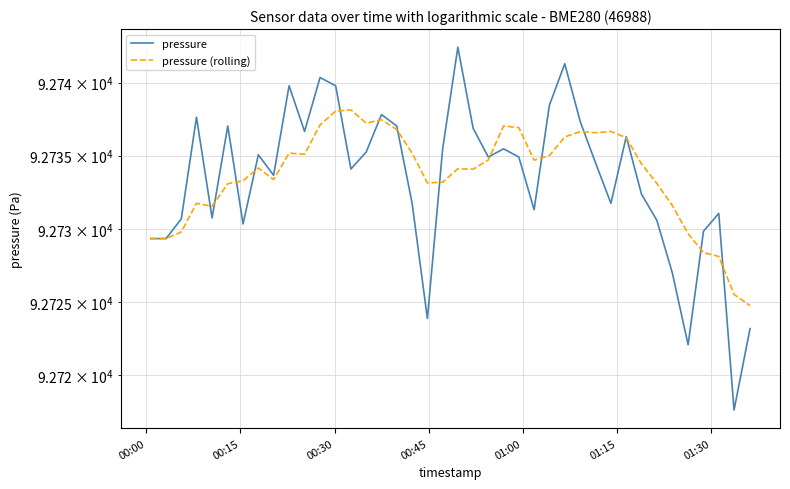

Reading left to right, what are all the values shown in this chart?

pressure: 92729.3	92729.3	92730.7	92737.6	92730.8	92737.0	92730.3	92735.1	92733.7	92739.8	92736.7	92740.3	92739.8	92734.1	92735.2	92737.8	92737.0	92731.8	92723.9	92735.5	92742.4	92736.9	92734.9	92735.5	92734.9	92731.3	92738.4	92741.3	92737.3	92734.5	92731.8	92736.3	92732.4	92730.6	92727.0	92722.1	92729.8	92731.1	92717.6	92723.2
pressure (rolling): 92729.3	92729.3	92729.8	92731.8	92731.6	92733.1	92733.3	92734.2	92733.4	92735.2	92735.1	92737.1	92738.0	92738.1	92737.2	92737.5	92736.8	92735.2	92733.1	92733.2	92734.1	92734.1	92734.7	92737.0	92736.9	92734.7	92735.0	92736.3	92736.6	92736.6	92736.7	92736.2	92734.4	92733.1	92731.6	92729.7	92728.4	92728.1	92725.5	92724.8